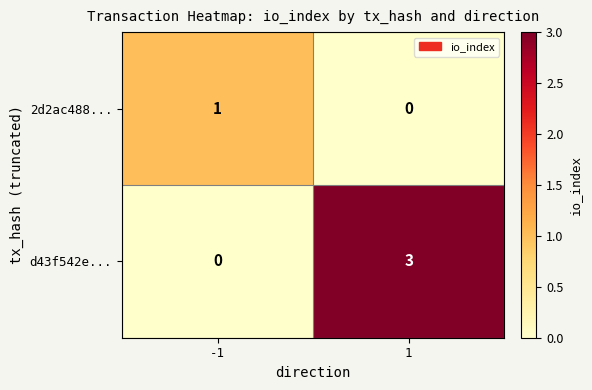

Is the value of d43f542e... at -1 greater than the value of 2d2ac488... at -1?

No